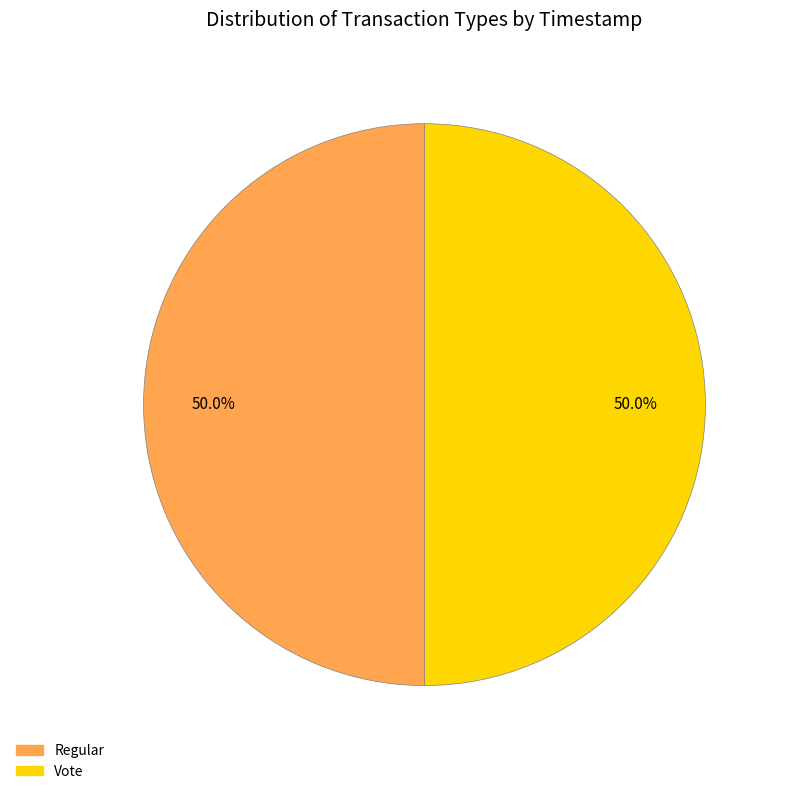

What is the ratio of the value at Regular to the value at Vote?

1.0